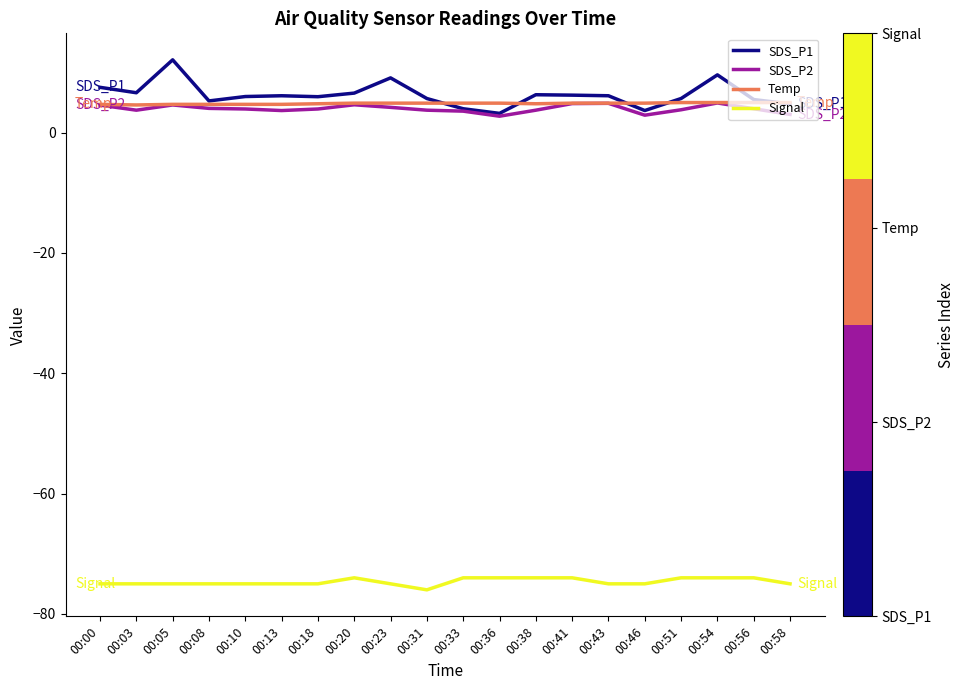

Which category has the highest value across all series?

00:05